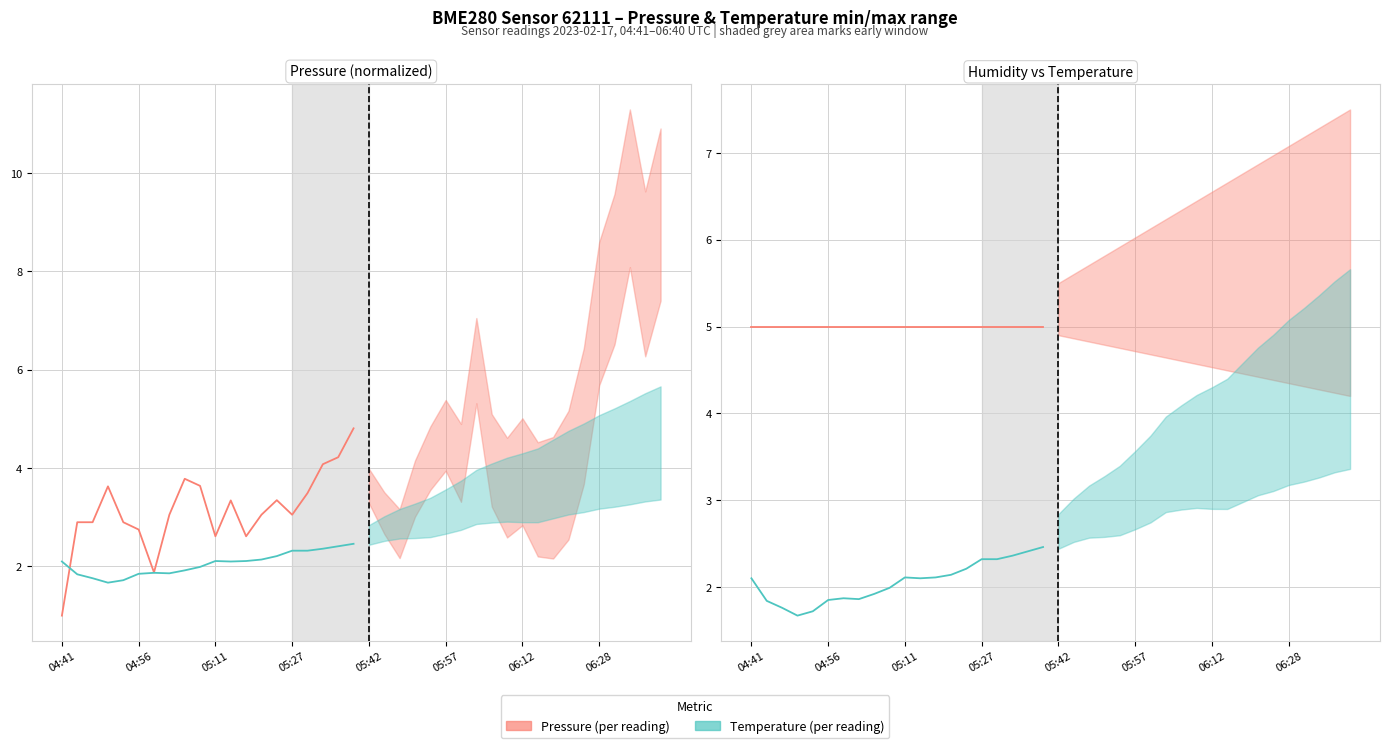

Which series has the largest total across all categories?

Pressure (per reading)